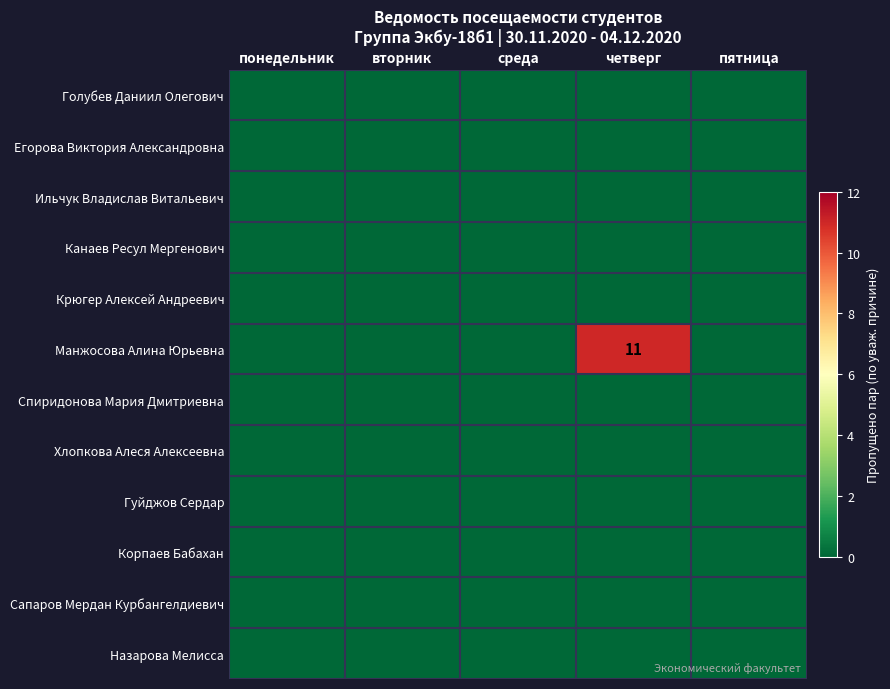

At which label is Спиридонова Мария Дмитриевна closest to 0?

понедельник